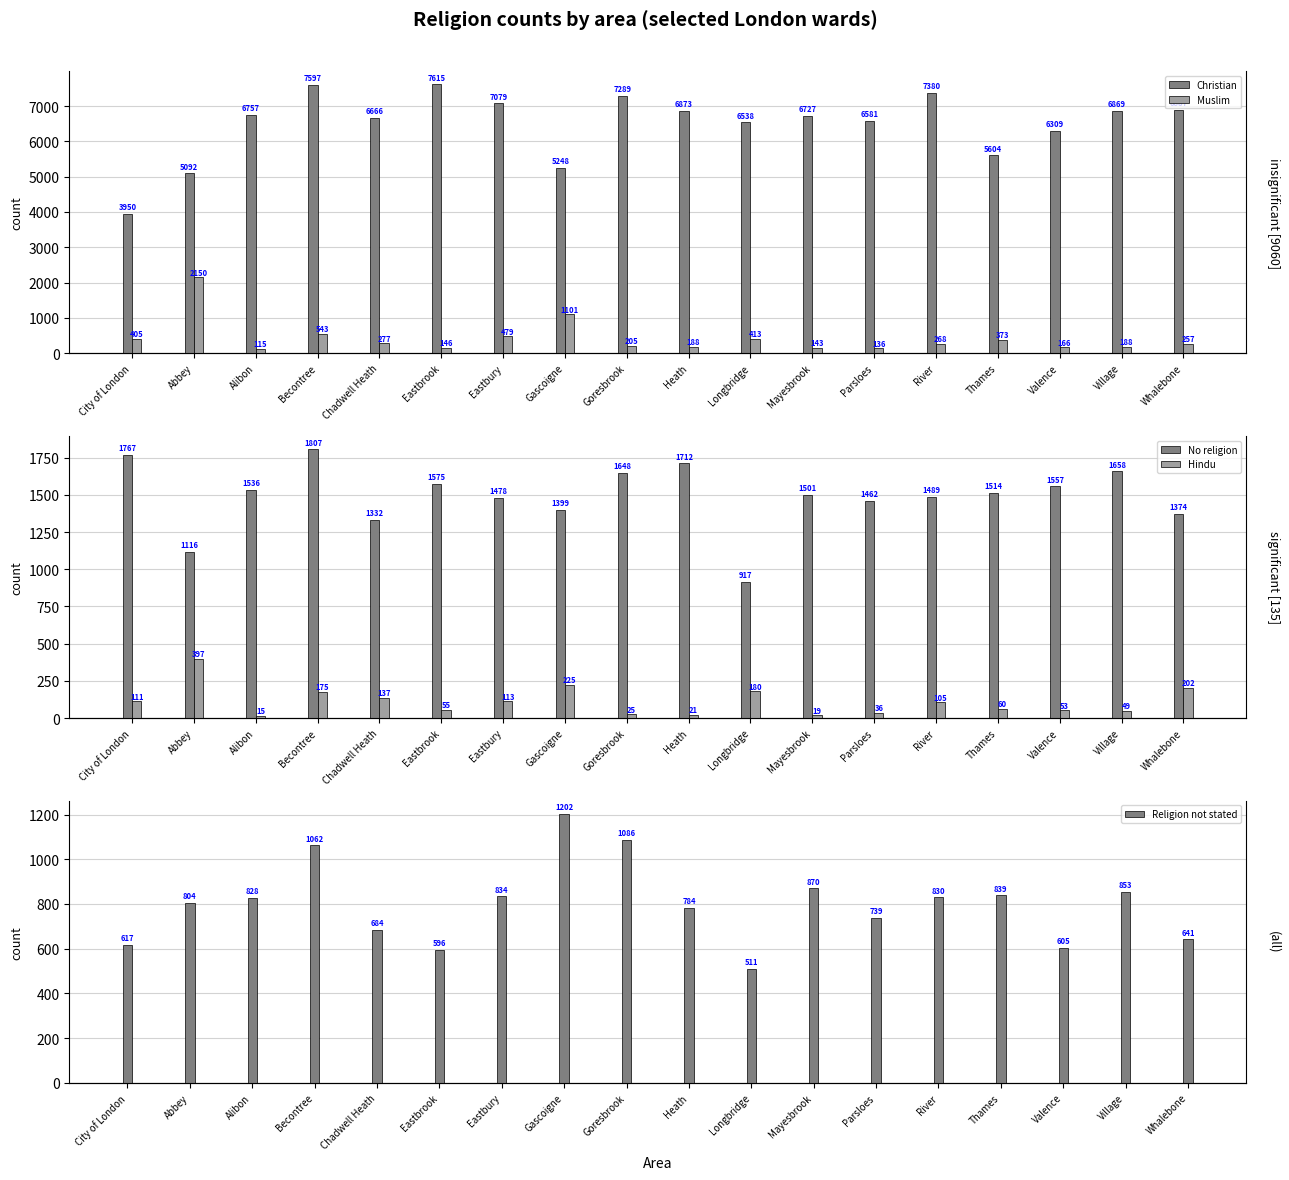

What is the minimum value for No religion?

917